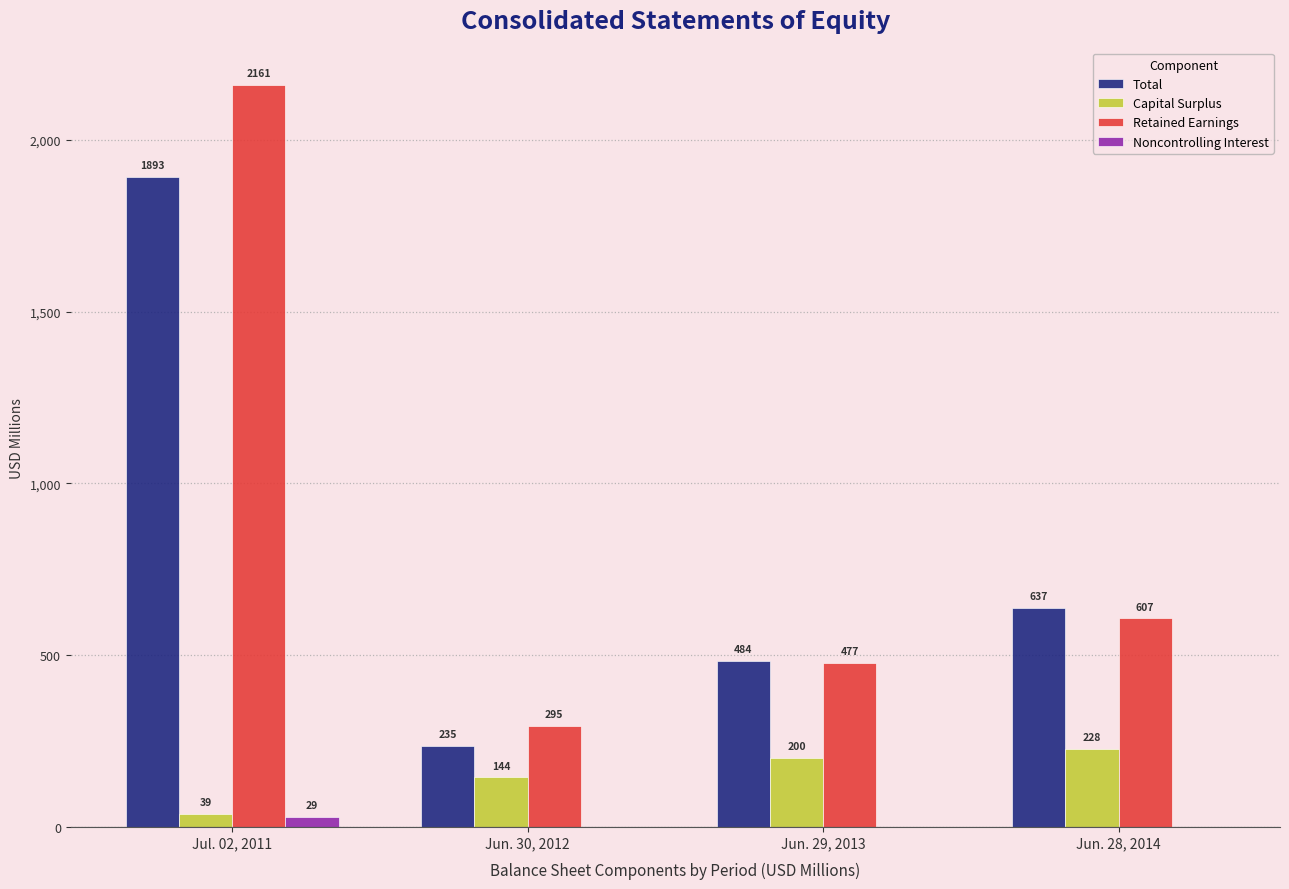

Is it true that Noncontrolling Interest equals 29 at Jul. 02, 2011?

True